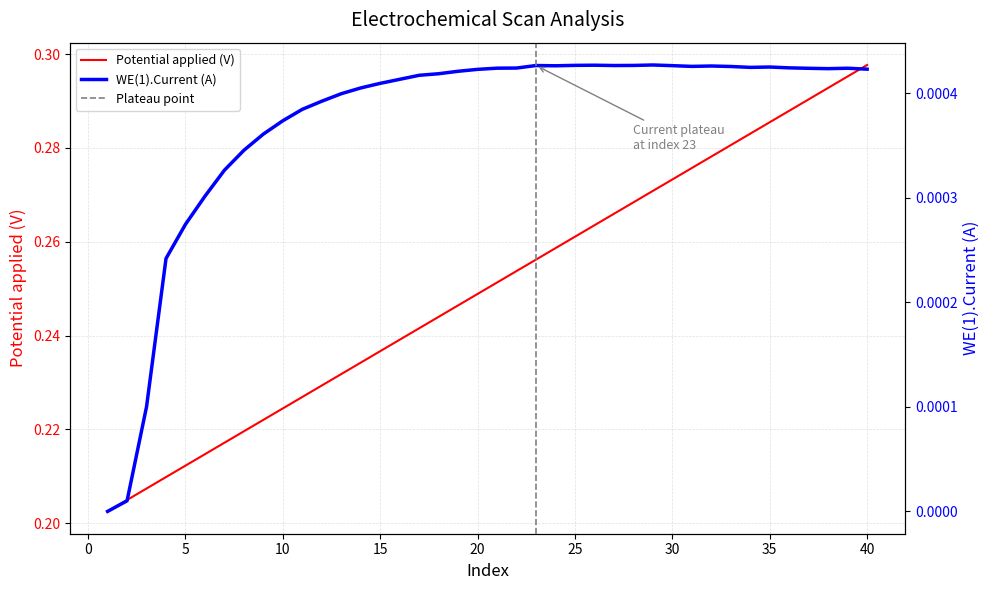

Is it true that Potential applied (V) equals 0.3 at 22?

True